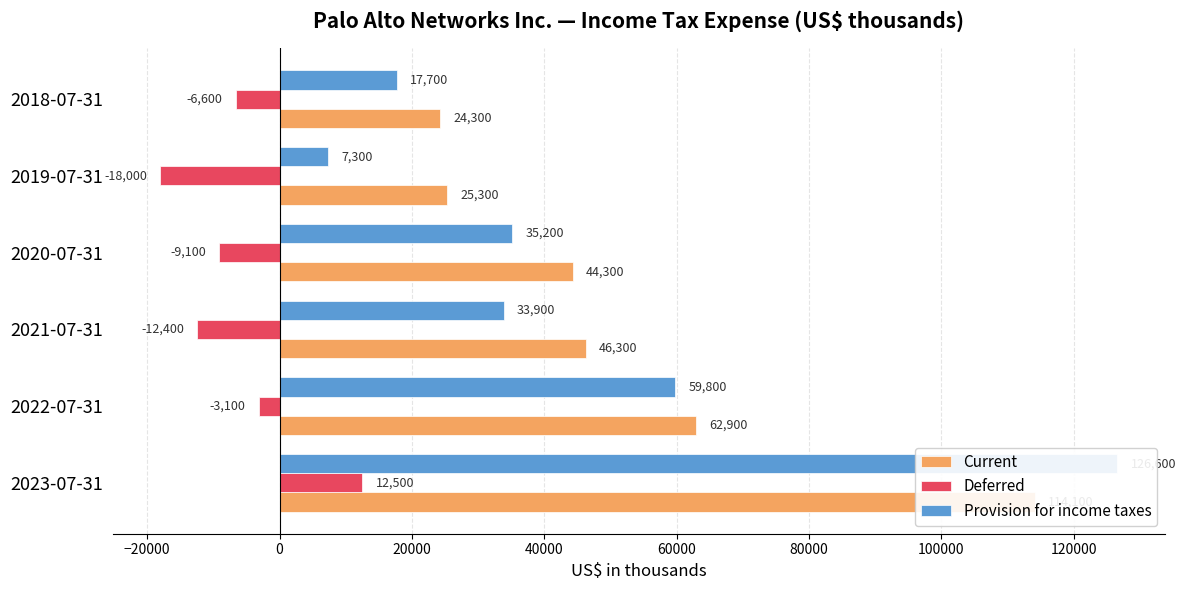

Which series changed the most between 2022-07-31 and 2019-07-31?

Provision for income taxes